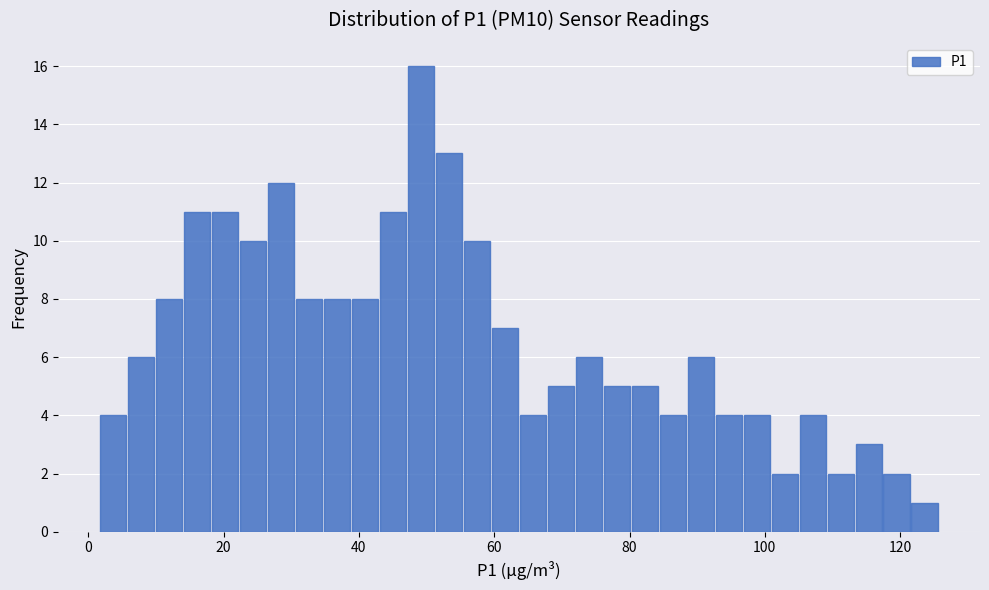

Read against the x-axis, roughly where is the centre of the tallest bar?

50